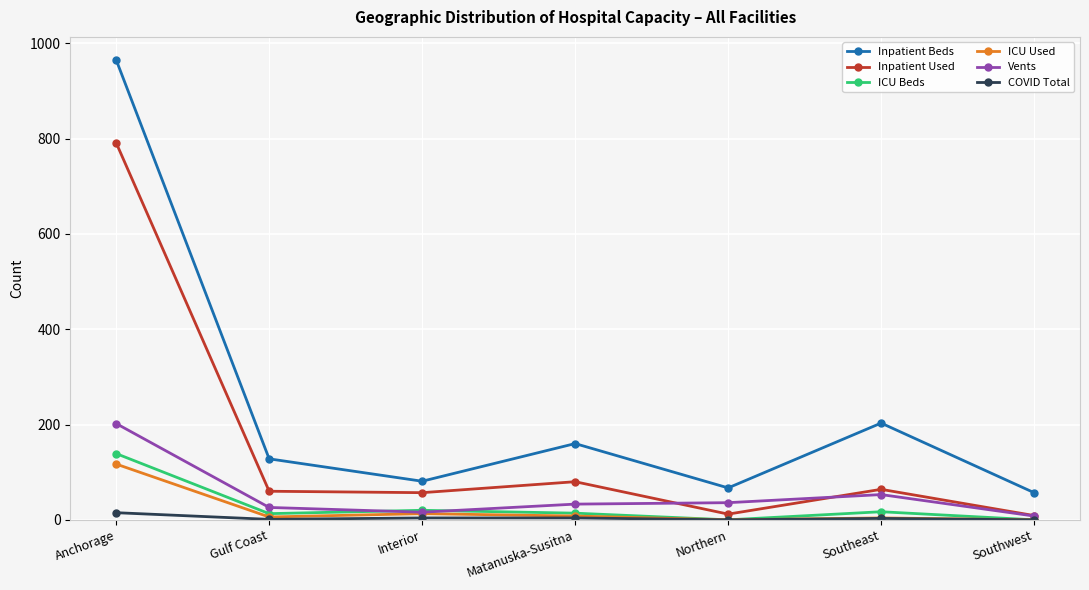

True or false: Inpatient Used and Vents cross at least once.

True